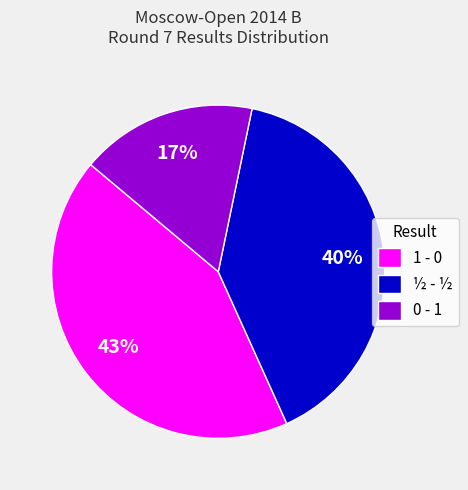

Does ½ - ½ account for over 50% of the chart?

No